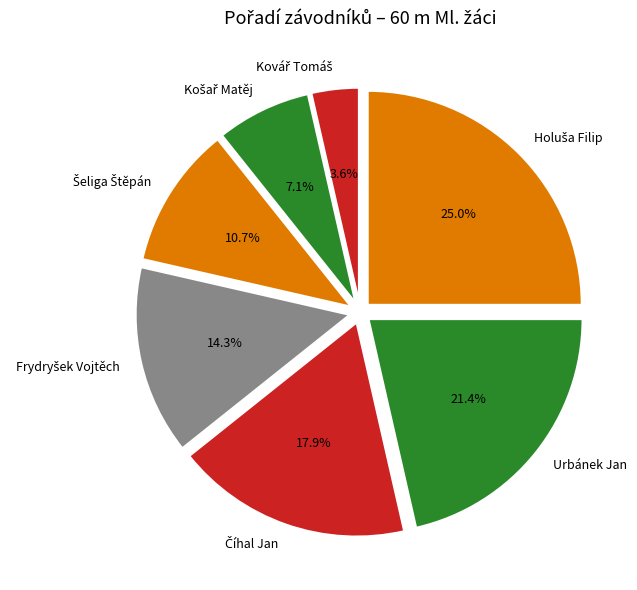

Does any single category account for the majority?

No